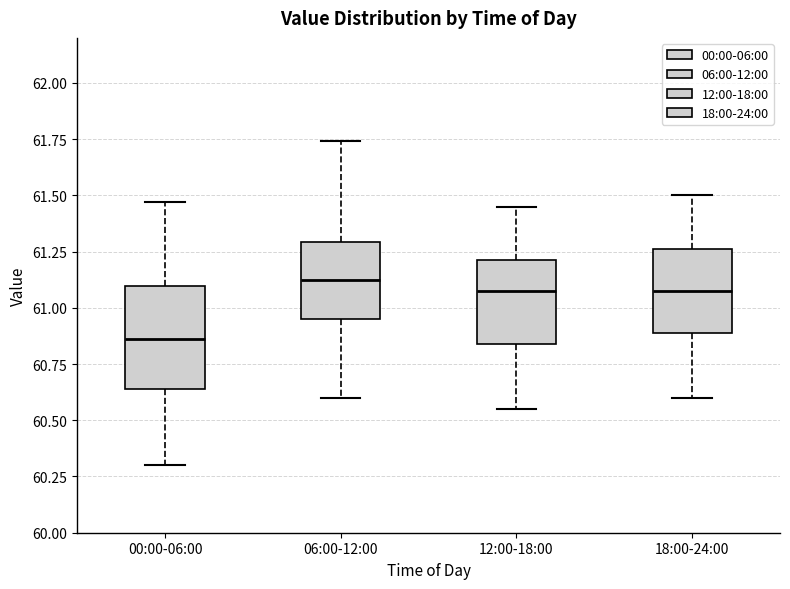

Comparing the boxes themselves (not the whiskers), which one is the tallest?

00:00-06:00